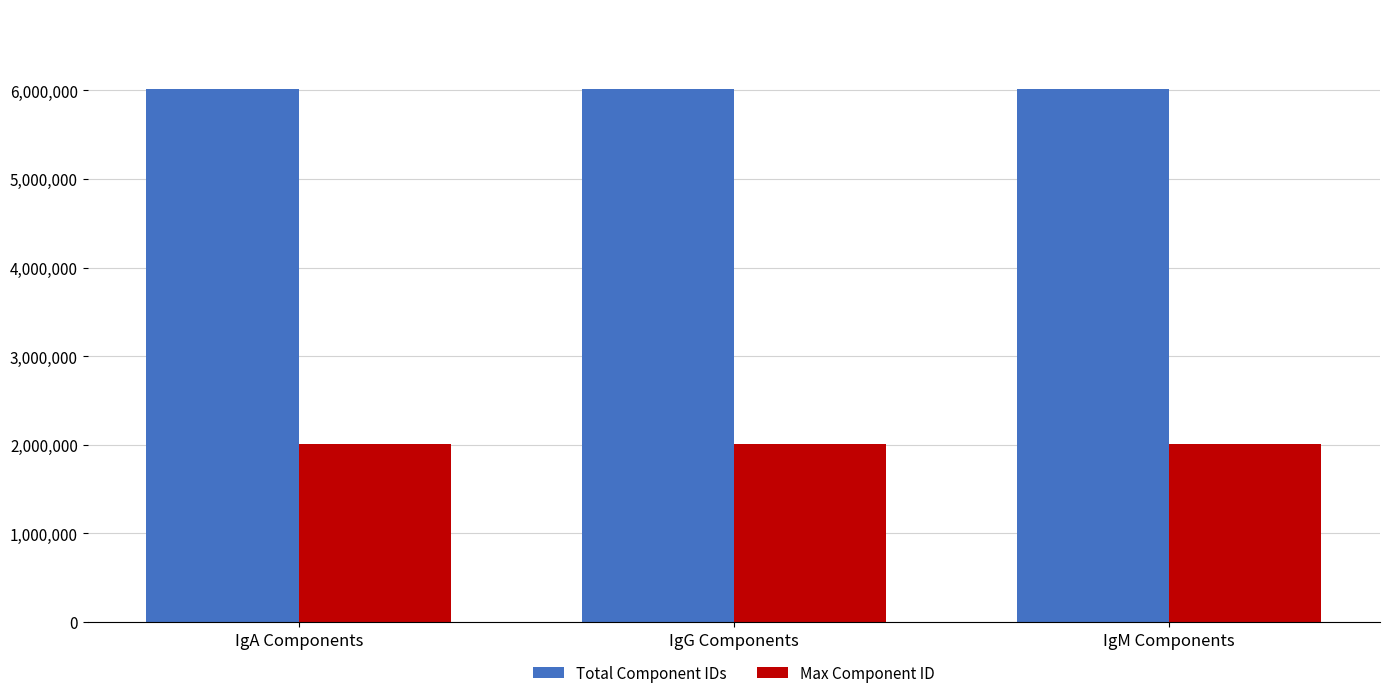

At which label does Total Component IDs first exceed 6013272?

IgG Components